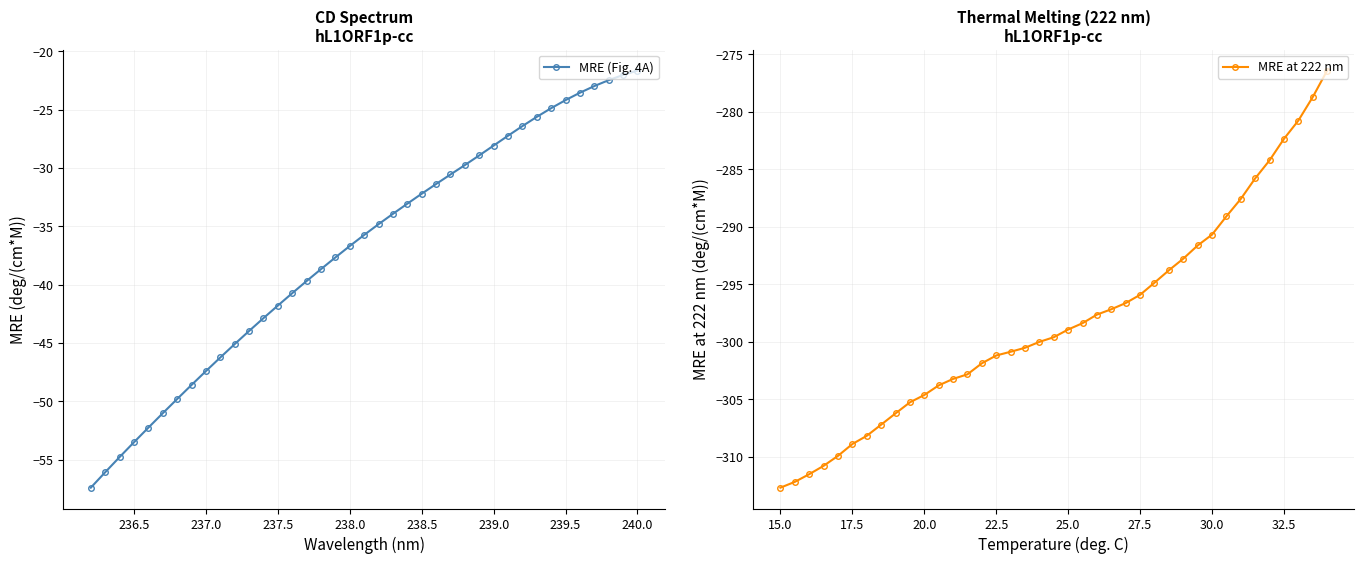

What is the highest value of the MRE at 222 nm series?

-276.4